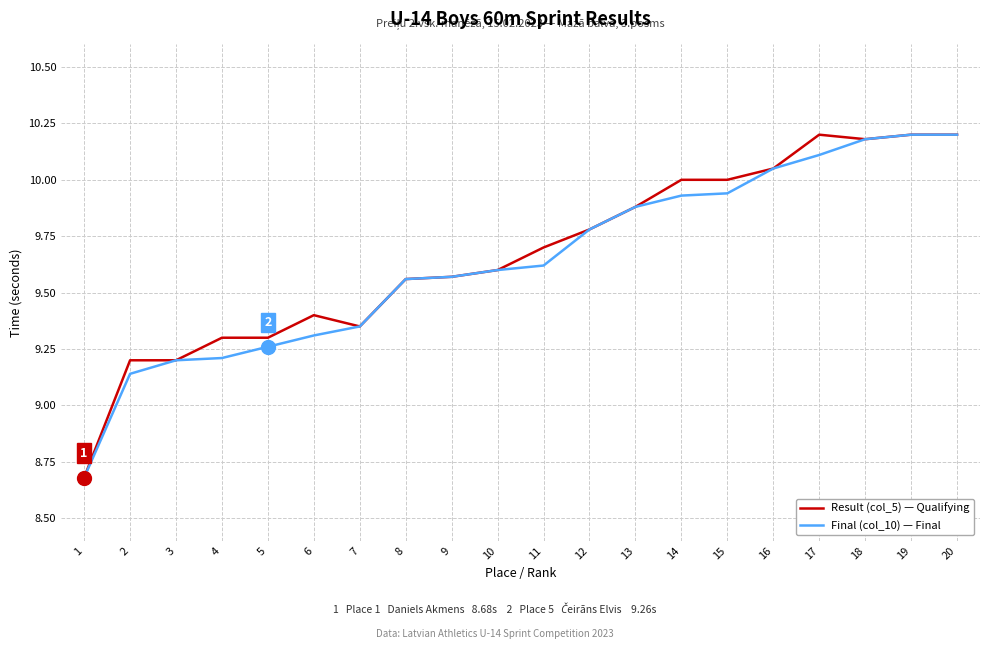

What is the smallest value displayed?

8.7